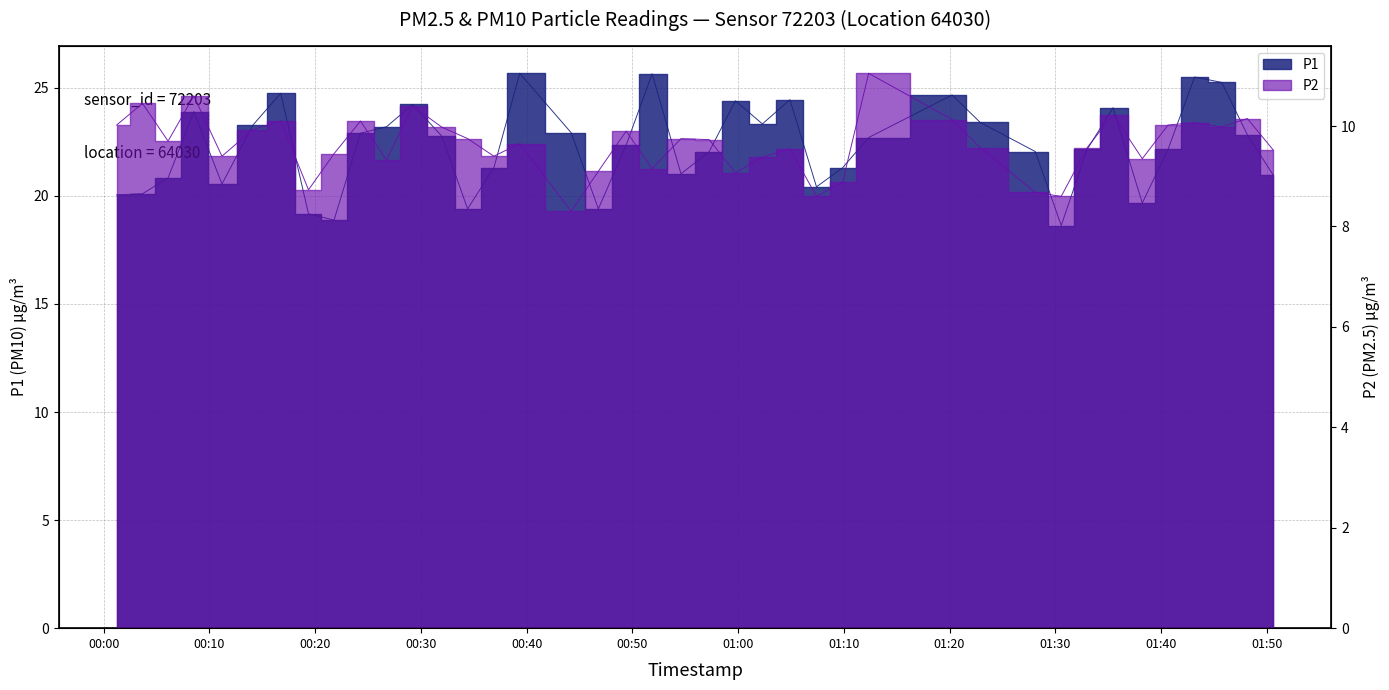

The P1 series shows 15.5 at 2023-10-19T00:08:31. True or false?

False